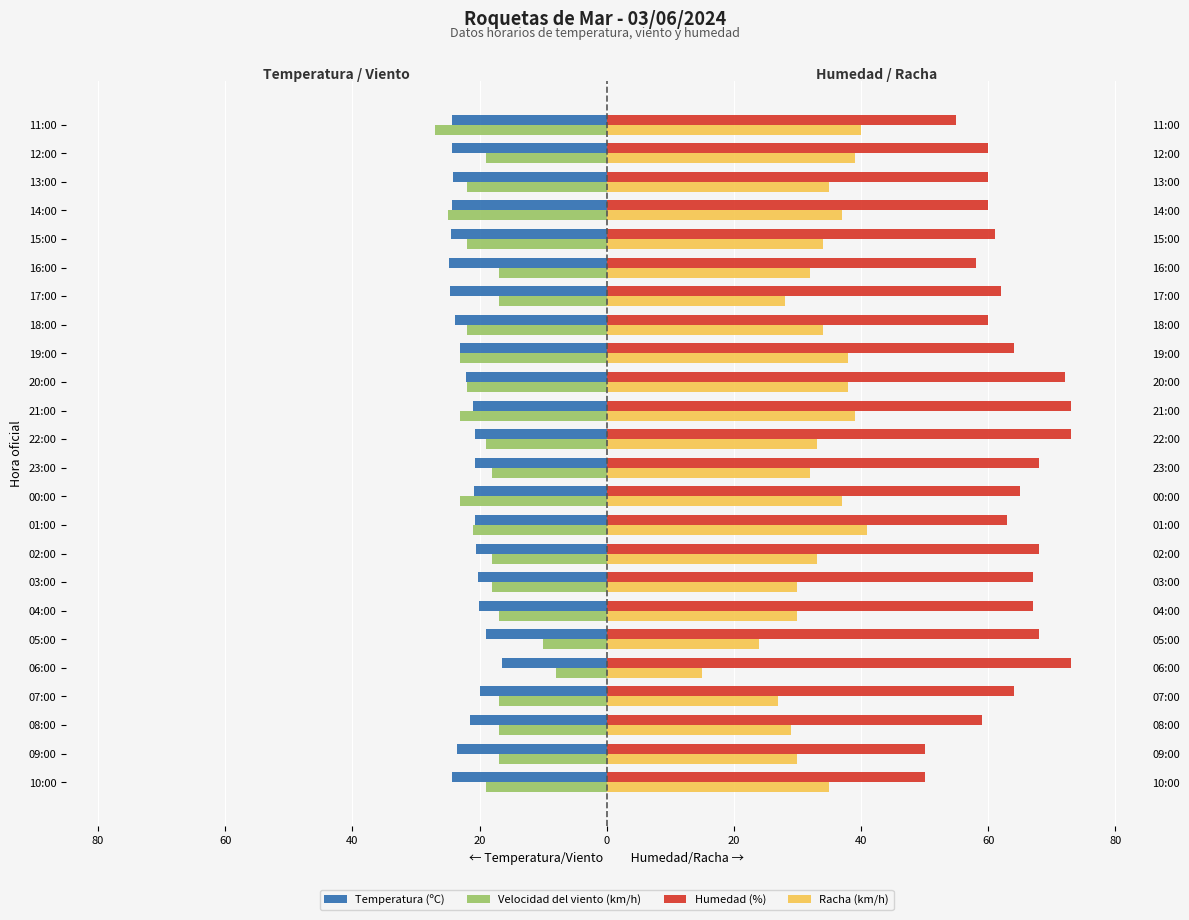

What is the difference between the Humedad (%) values at 05:00 and 03:00?

1.0